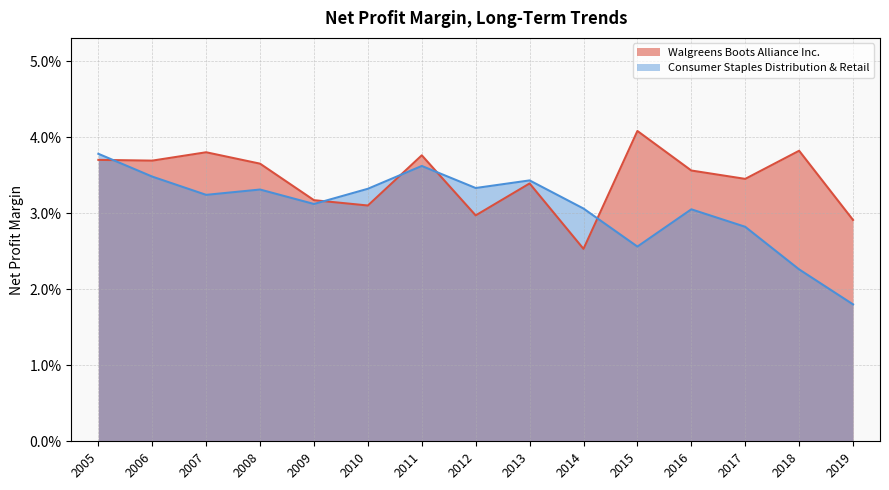

Between which two adjacent categories do Consumer Staples Distribution & Retail and Walgreens Boots Alliance Inc. first intersect?

2005 and 2006